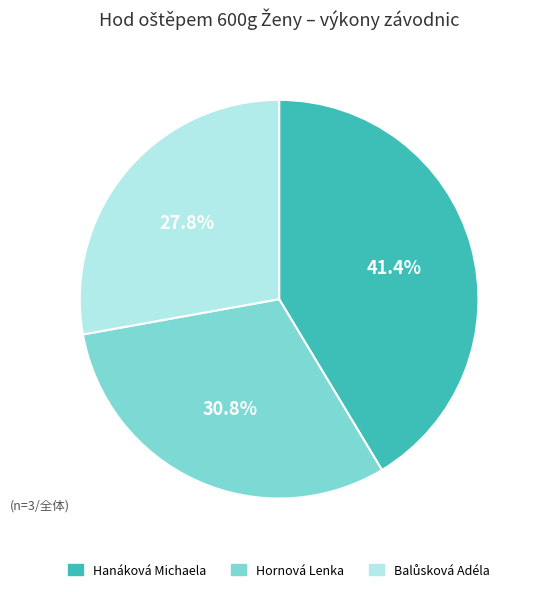

What is the largest slice in the pie chart?

Hanáková Michaela